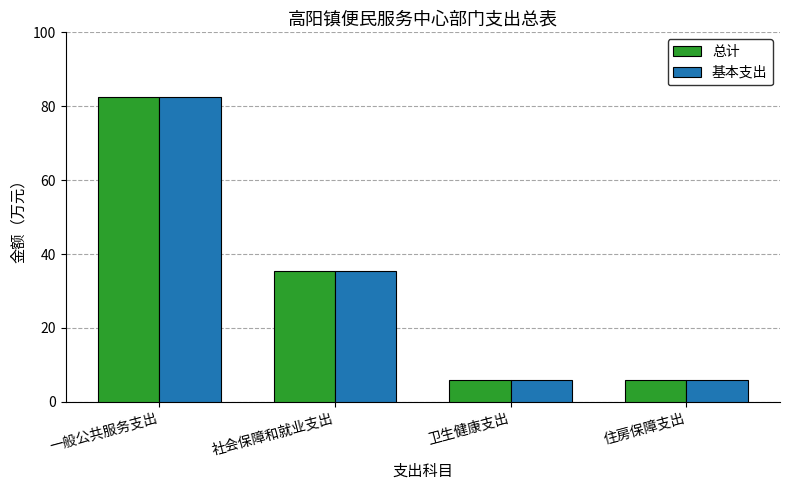

What is the approximate value of 基本支出 at 住房保障支出?

5.8